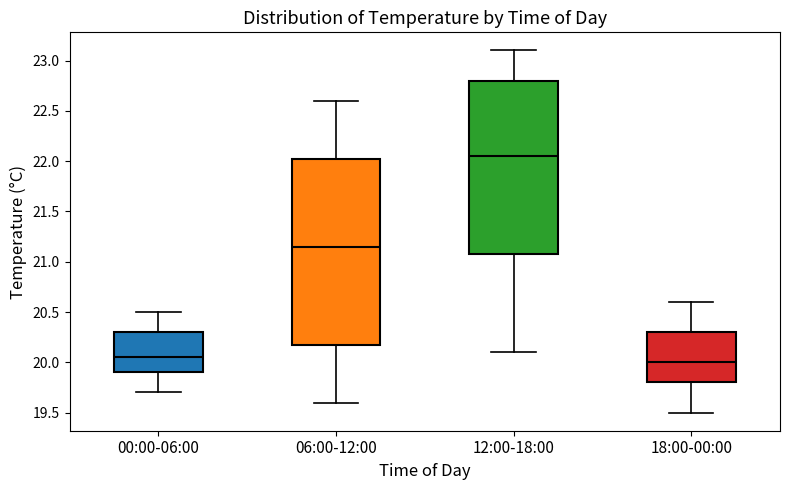

Where does the median line of the box for 12:00-18:00 sit on the y-axis? The values are not printed on the chart, so give them approximately, as read against the axis.

22.05